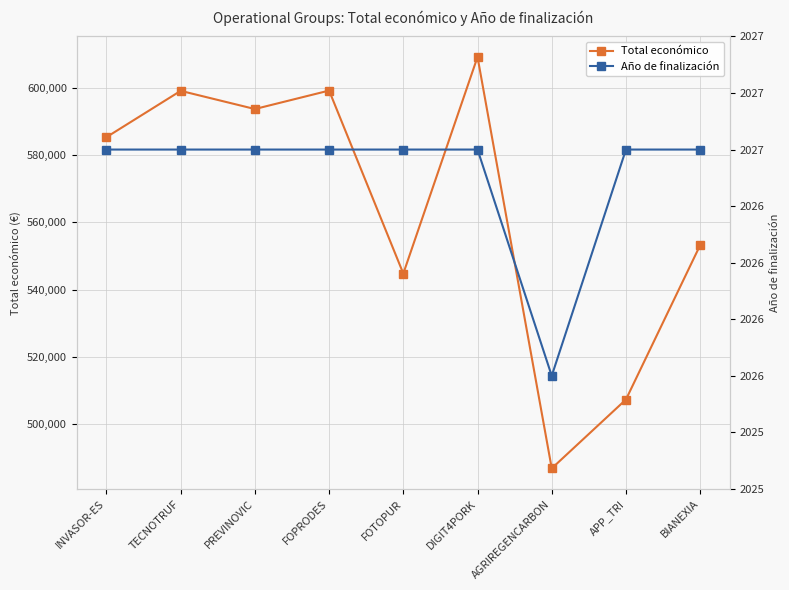

Reading left to right, extract all data points from this chart.

Total económico: INVASOR-ES=585346	TECNOTRUF=599131	PREVINOVIC=593715	FOPRODES=599211	FOTOPUR=544746	DIGIT4PORK=609206	AGRIREGENCARBON=486756	APP_TRI=507255	BIANEXIA=553196
Año de finalización: INVASOR-ES=2027	TECNOTRUF=2027	PREVINOVIC=2027	FOPRODES=2027	FOTOPUR=2027	DIGIT4PORK=2027	AGRIREGENCARBON=2026	APP_TRI=2027	BIANEXIA=2027